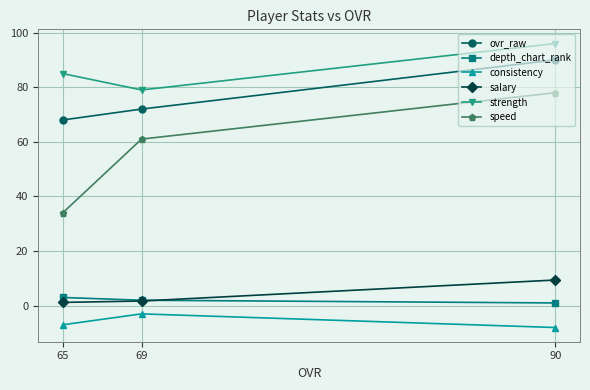

At 69, list the series in order from largest to smallest.

strength, ovr_raw, speed, depth_chart_rank, salary, consistency